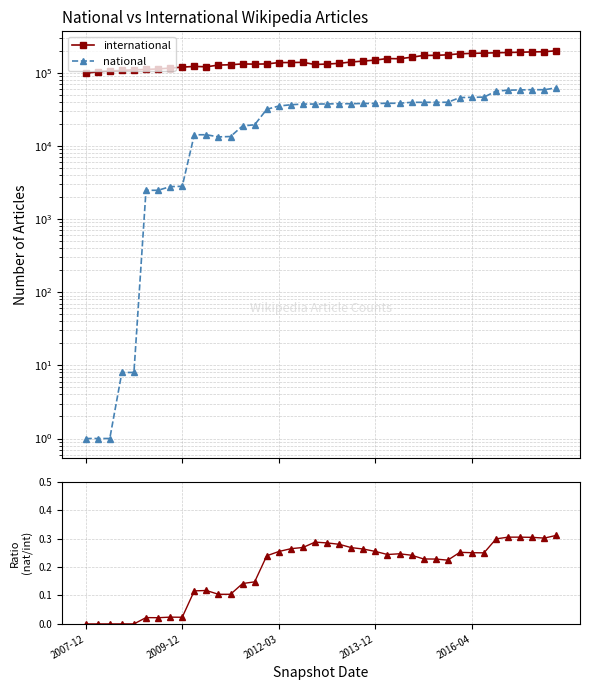

How many interior local valleys does the international series have?

4